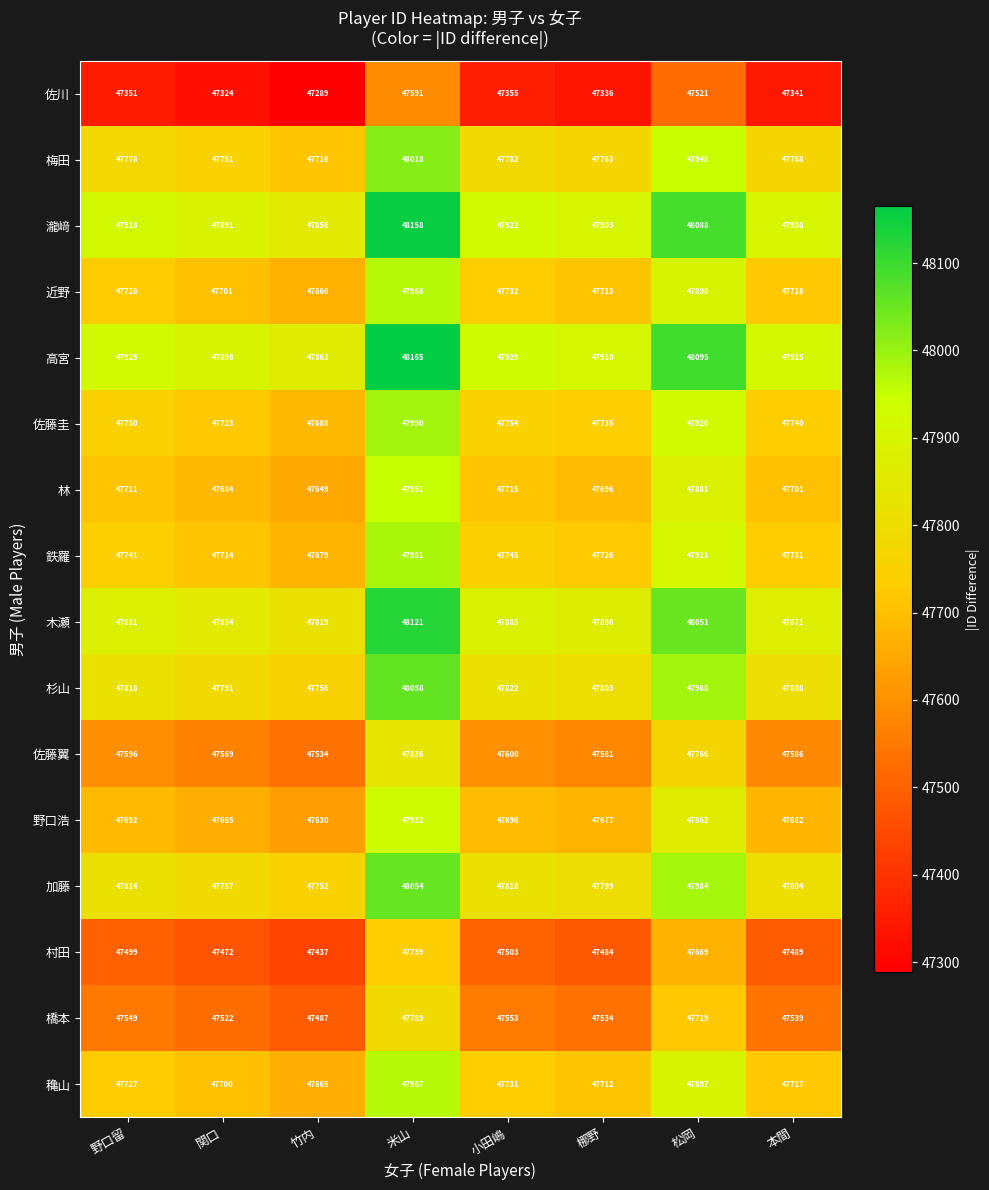

What is the maximum value shown in the chart?

48165